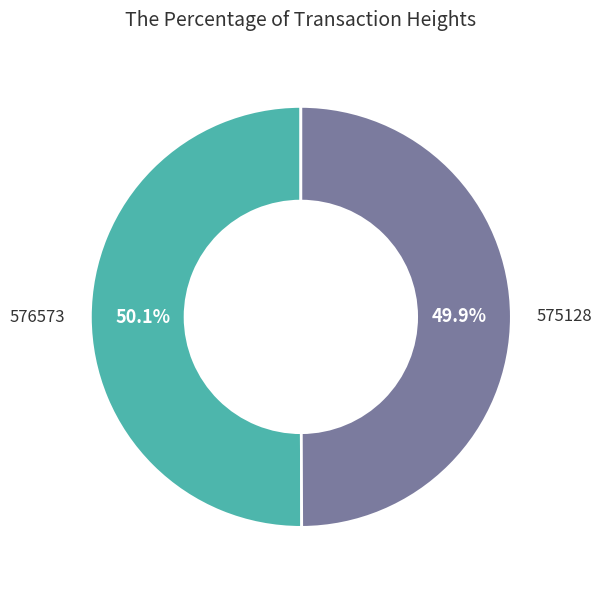

Is there any slice that represents more than half of the pie?

Yes